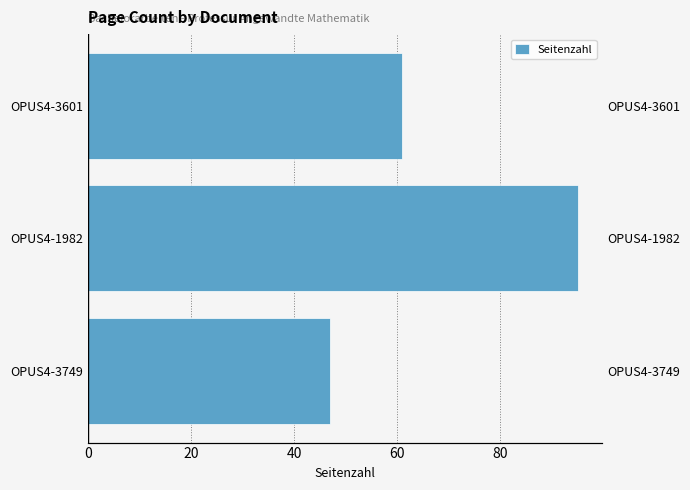

Count the number of values greater than 61.

1